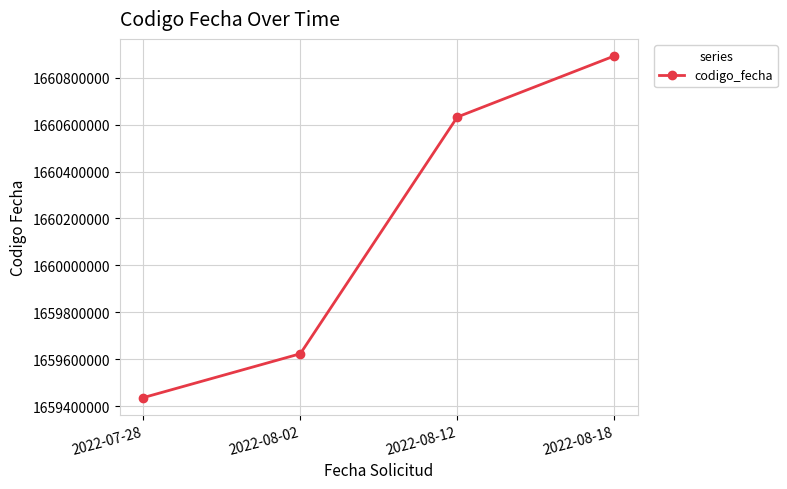

What is the minimum value shown in the chart?

1659435978